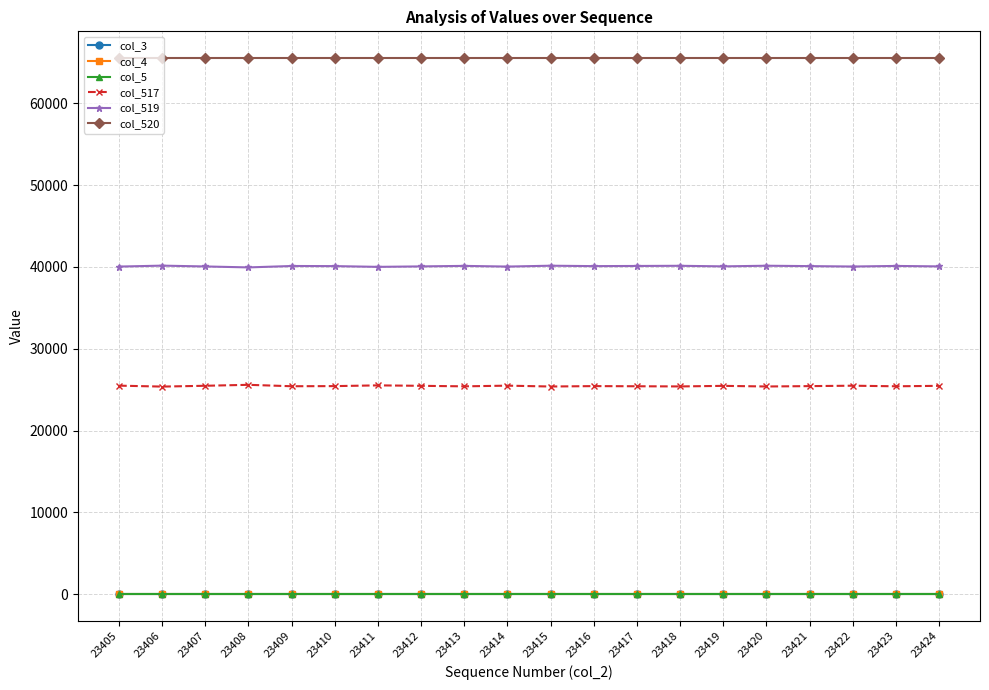

Where is the first local maximum for col_519?

23406